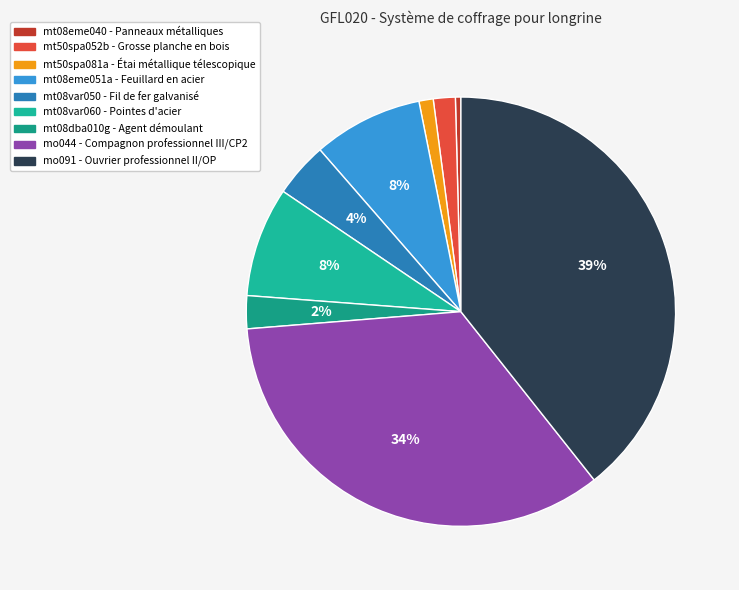

What percentage is the mt50spa081a slice, to the nearest percent?

1%